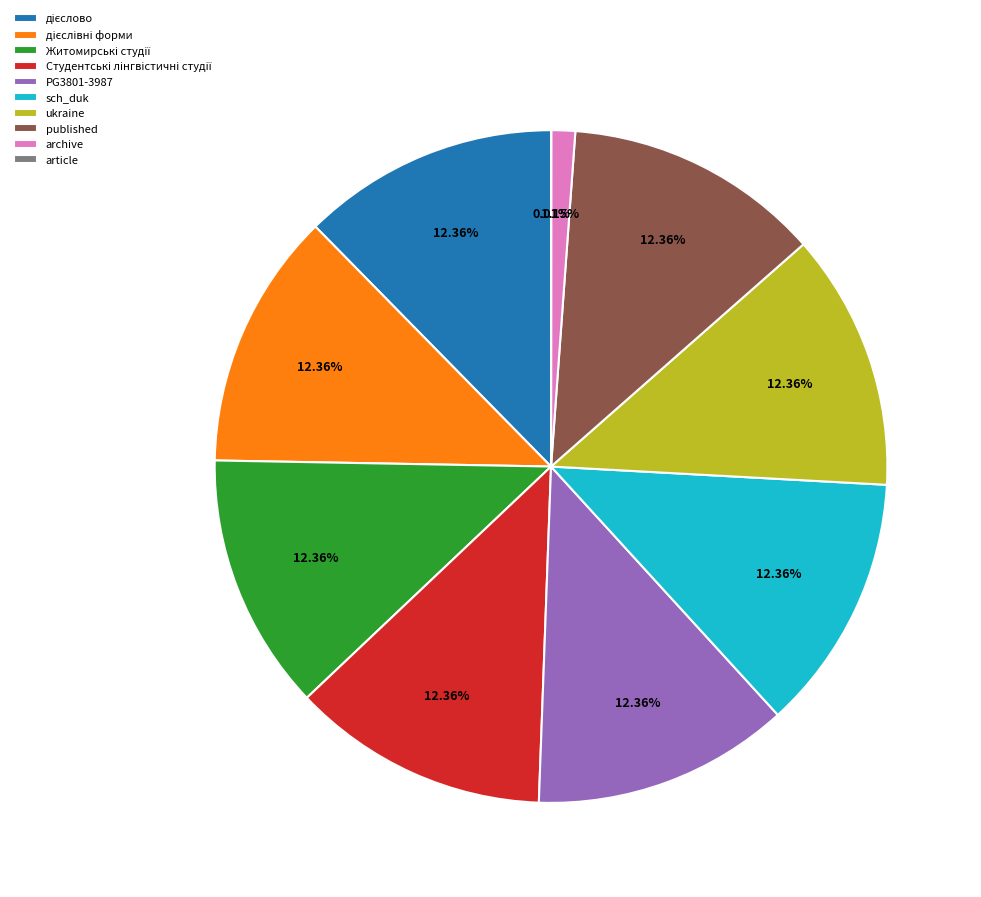

To the nearest percent, what is the difference between the largest and smallest slice percentages?

12%